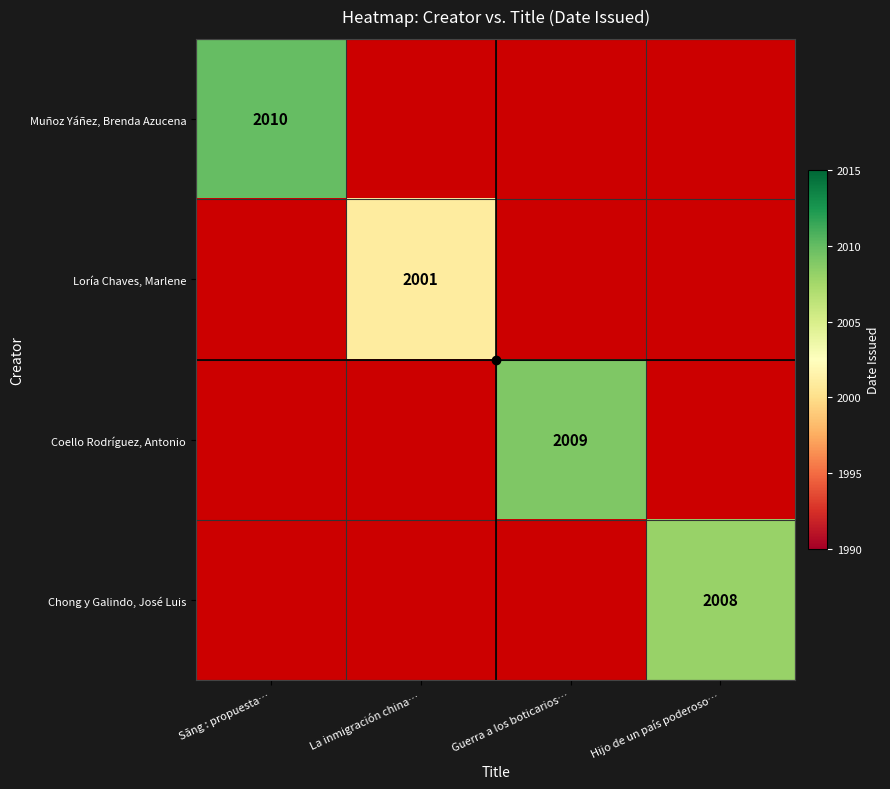

At which label does Loría Chaves, Marlene reach its peak?

Sāng : propuesta…